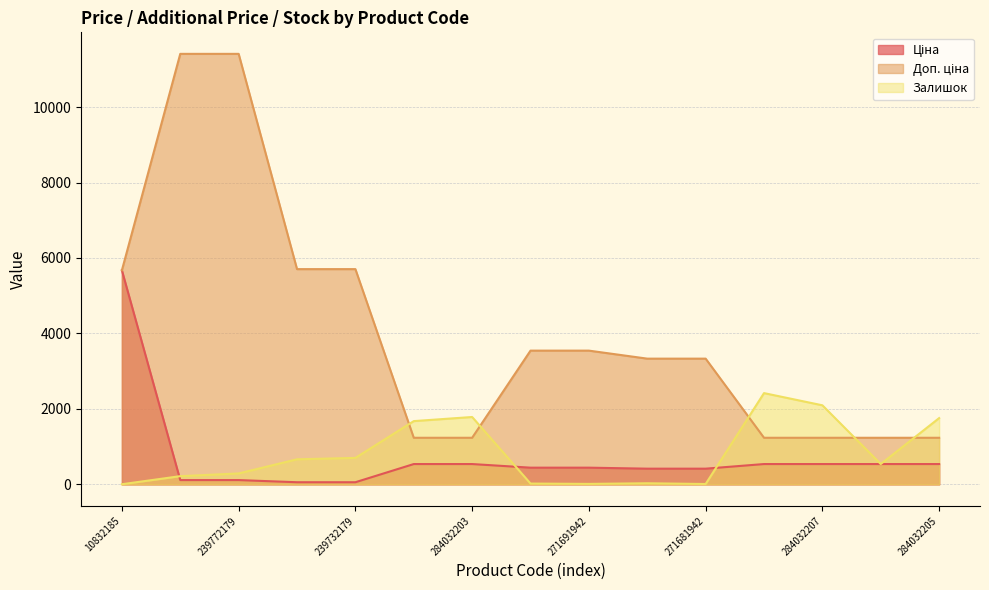

What are all the series names shown in the legend?

Ціна, Доп. ціна, Залишок